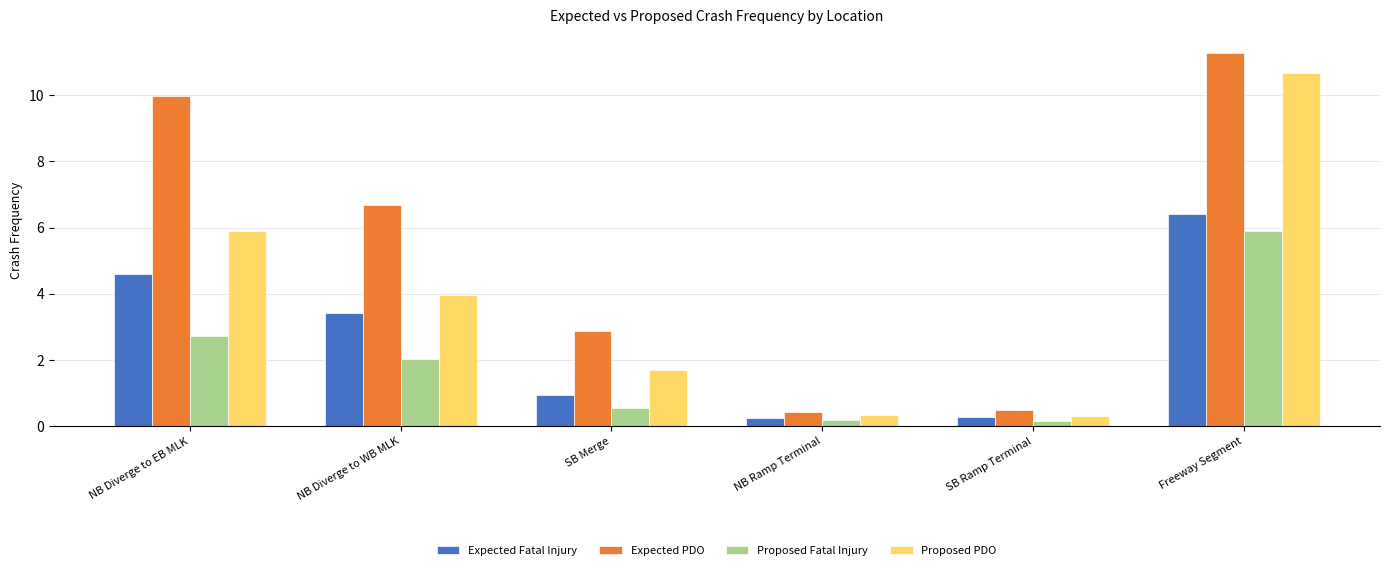

List the series in order of their peak value, highest first.

Expected PDO, Proposed PDO, Expected Fatal Injury, Proposed Fatal Injury